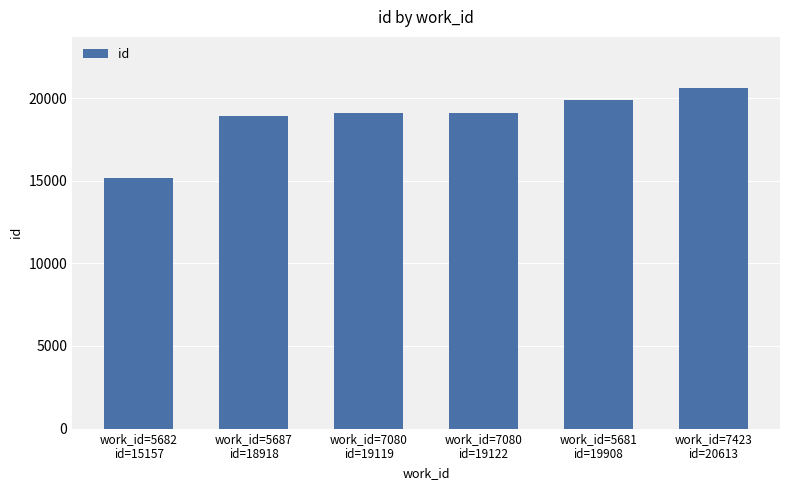

What is the minimum value shown in the chart?

15157